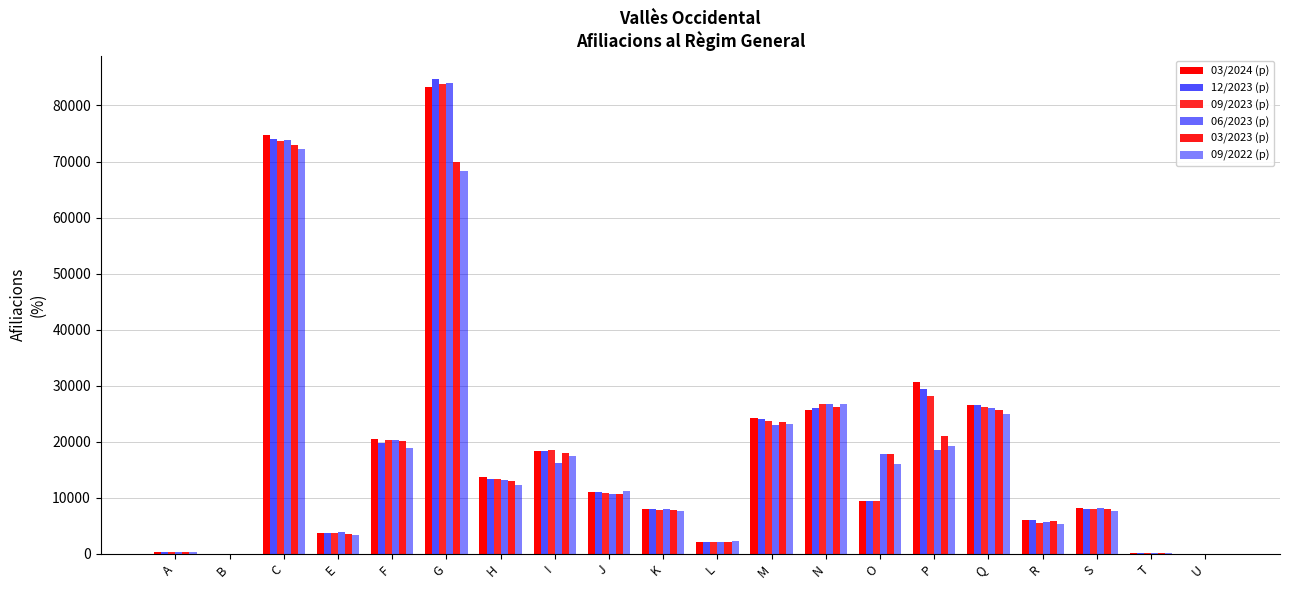

Reading right to left, what are all the values shown in this chart?

03/2024 (p): U=0	T=145	S=8175	R=5990	Q=26640	P=30685	O=9485	N=25715	M=24175	L=2170	K=8090	J=11065	I=18415	H=13740	G=83210	F=20565	E=3780	C=74735	B=65	A=275
12/2023 (p): U=0	T=145	S=8070	R=6040	Q=26655	P=29445	O=9485	N=25995	M=24005	L=2135	K=7965	J=11085	I=18445	H=13430	G=84655	F=19865	E=3795	C=74055	B=65	A=265
09/2023 (p): U=0	T=150	S=8025	R=5475	Q=26270	P=28170	O=9470	N=26780	M=23690	L=2165	K=7925	J=10865	I=18540	H=13420	G=83785	F=20345	E=3815	C=73730	B=65	A=260
06/2023 (p): U=0	T=155	S=8185	R=5630	Q=25970	P=18490	O=17750	N=26710	M=23050	L=2175	K=7995	J=10765	I=16150	H=13170	G=83970	F=20350	E=3880	C=73825	B=65	A=275
03/2023 (p): U=0	T=150	S=7995	R=5880	Q=25615	P=20955	O=17755	N=26205	M=23450	L=2180	K=7915	J=10710	I=17945	H=12960	G=69985	F=20215	E=3570	C=72975	B=60	A=260
09/2022 (p): U=0	T=135	S=7665	R=5350	Q=25000	P=19190	O=16060	N=26720	M=23105	L=2300	K=7710	J=11210	I=17400	H=12360	G=68345	F=18850	E=3460	C=72265	B=60	A=275